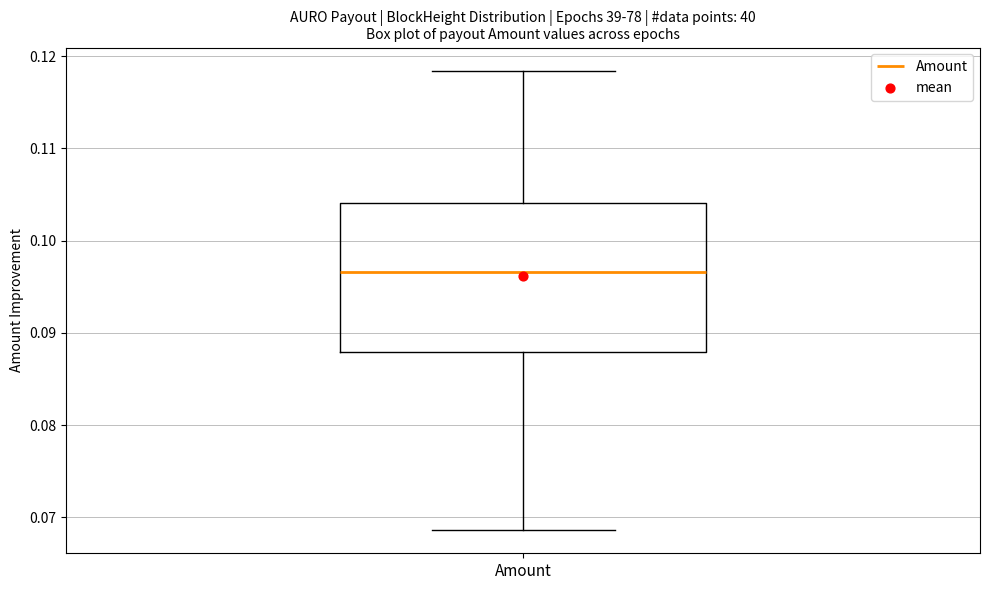

Where is the upper edge of the box for Amount on the y-axis? The values are not printed on the chart, so give them approximately, as read against the axis.

0.104